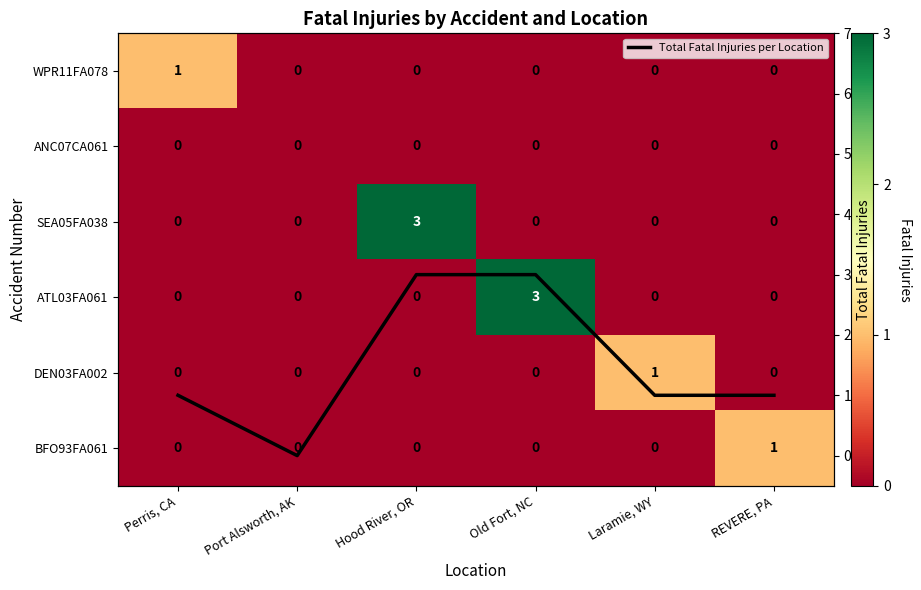

How many values in Total Fatal Injuries per Location are above zero?

5